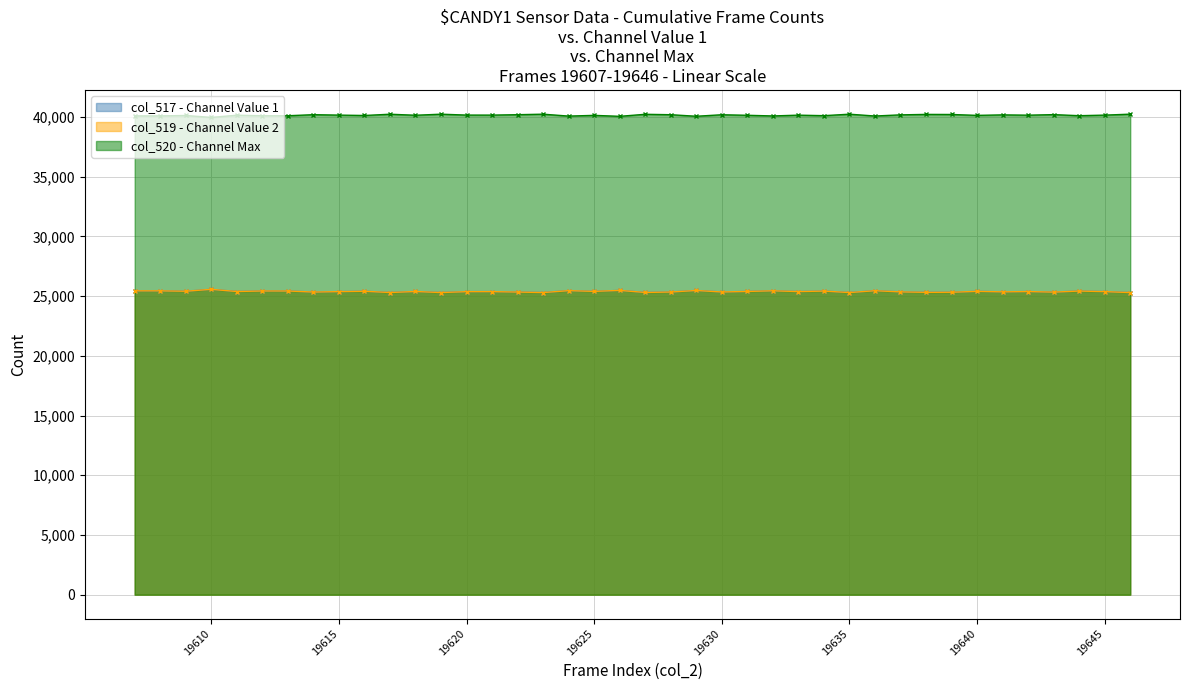

What is the highest value of the col_520 (max) series?

40237